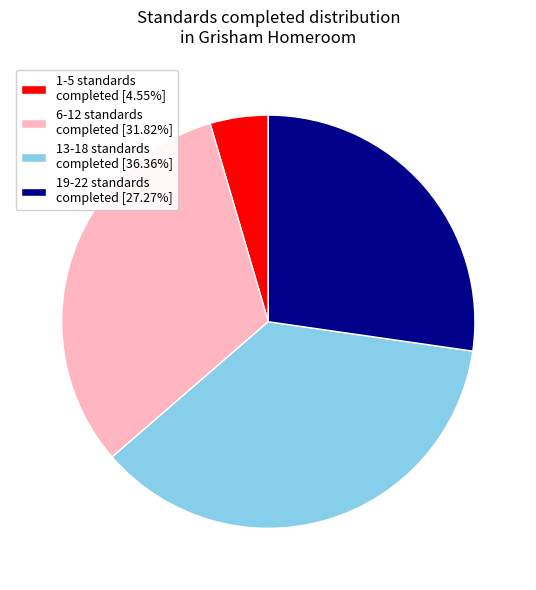

What is the ratio of the value at 13-18 standards completed [36.36%] to the value at 19-22 standards completed [27.27%]?

1.3